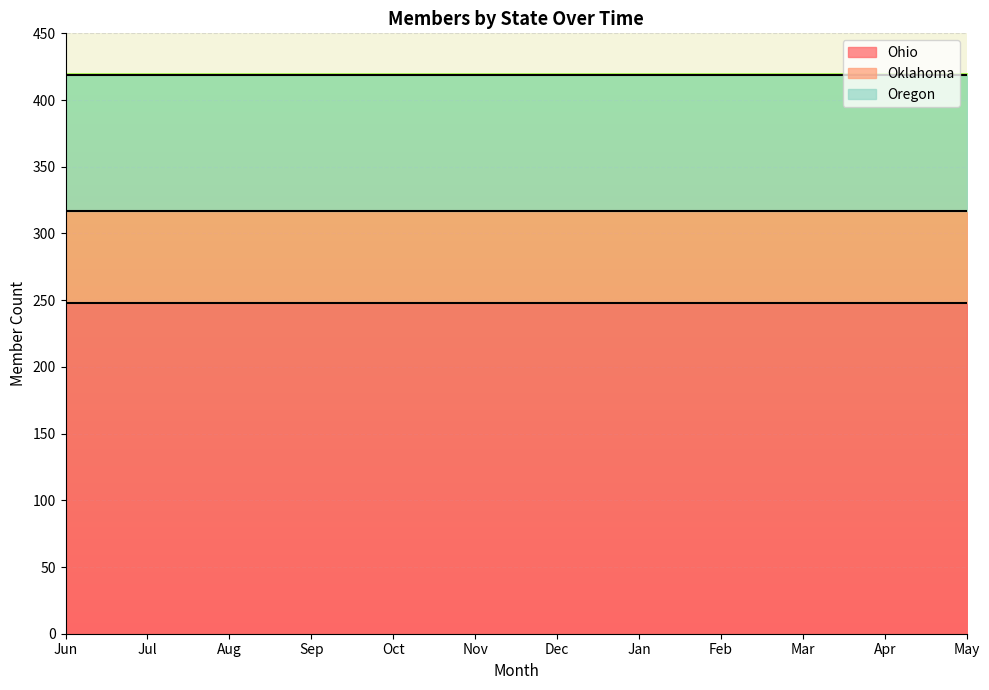

What is the value of the Oregon point at the 8th from the left?

102